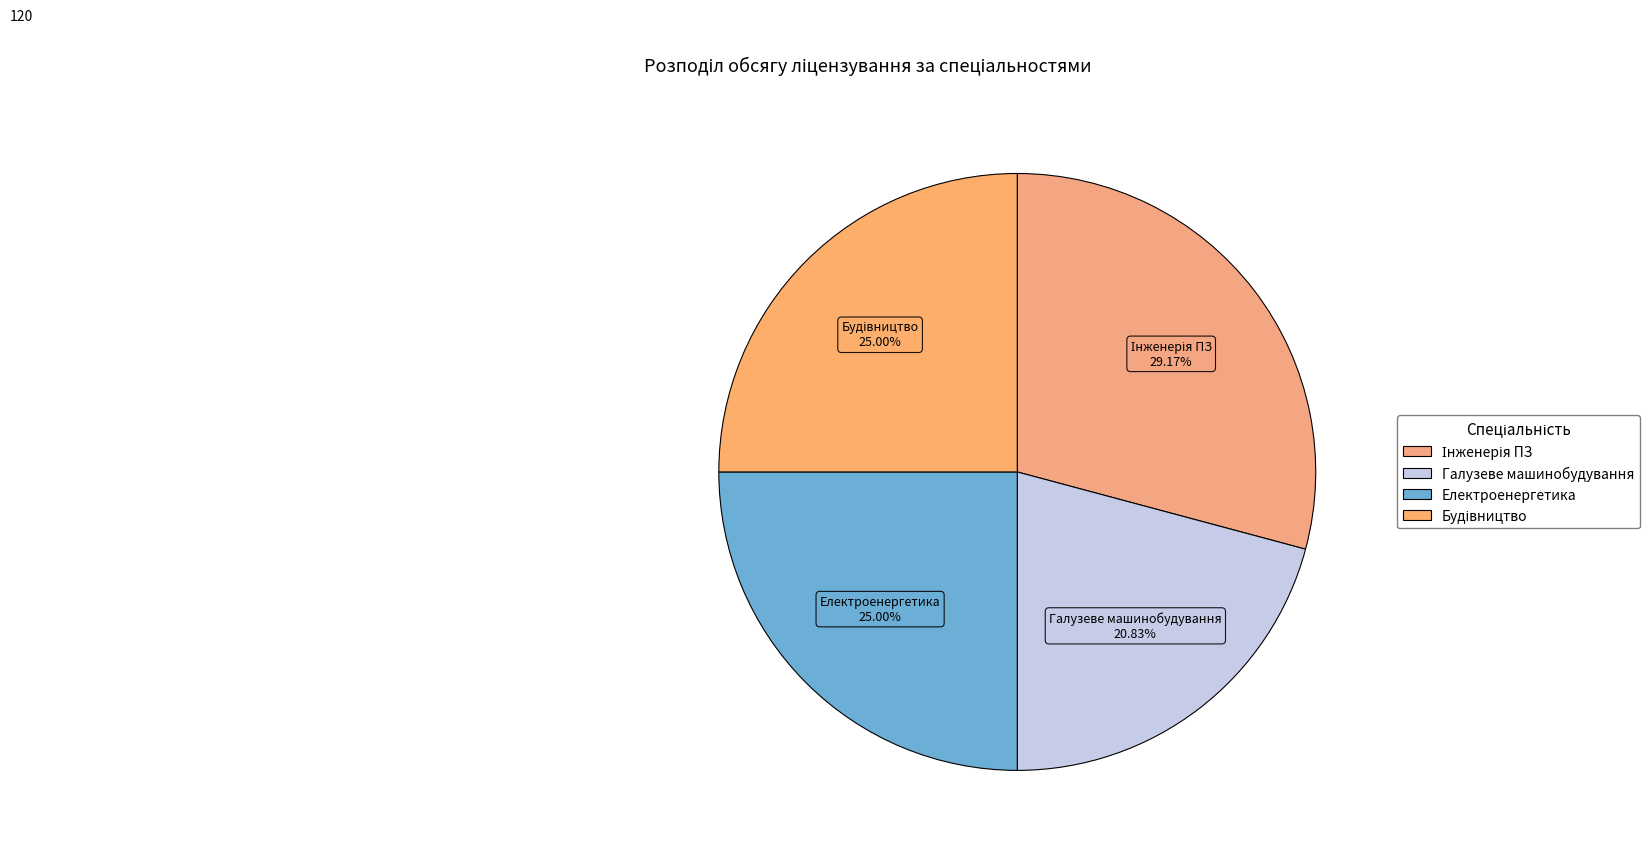

Which category has the smallest portion of the pie?

Галузеве машинобудування